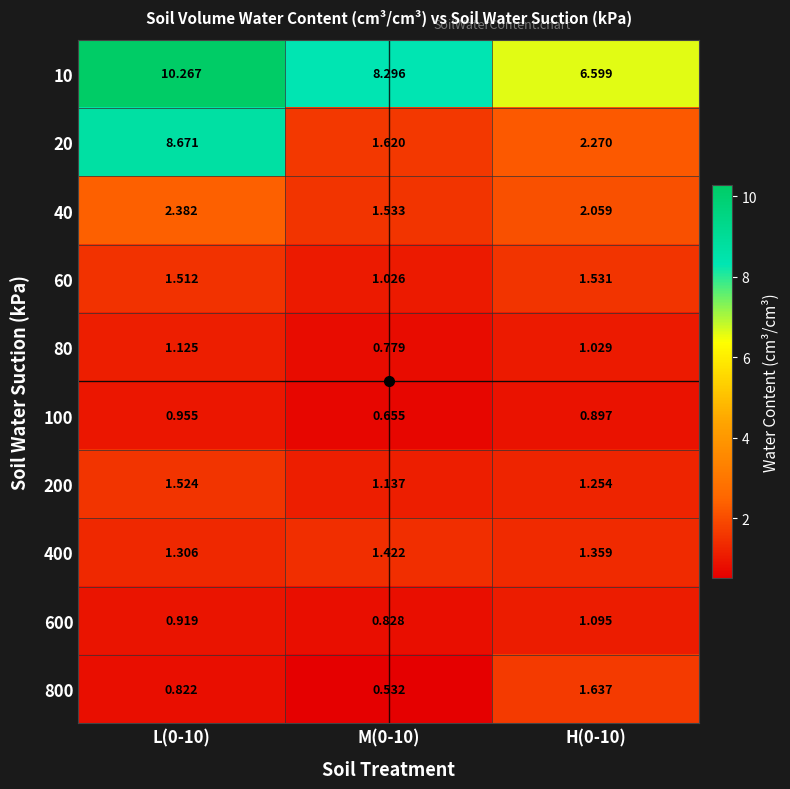

Between L(0-10) and M(0-10), which series saw the biggest shift?

20